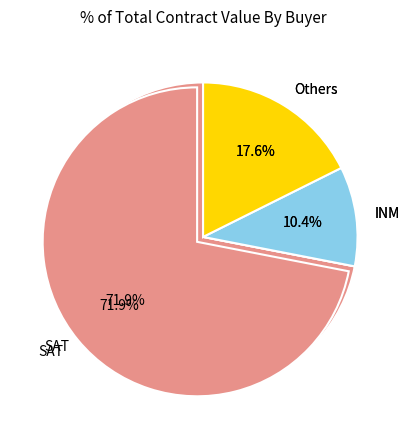

What is the largest slice in the pie chart?

CS-300-LP-N-P-FC-032/16